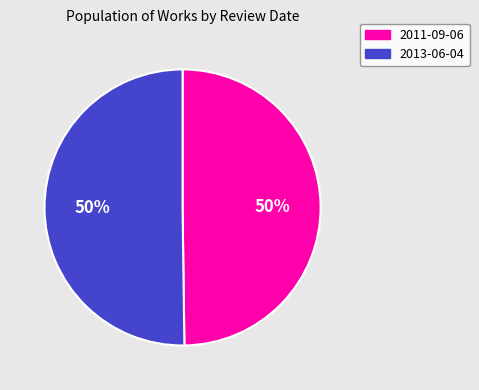

The 2011-09-06 slice represents 44% of the pie. True or false?

False